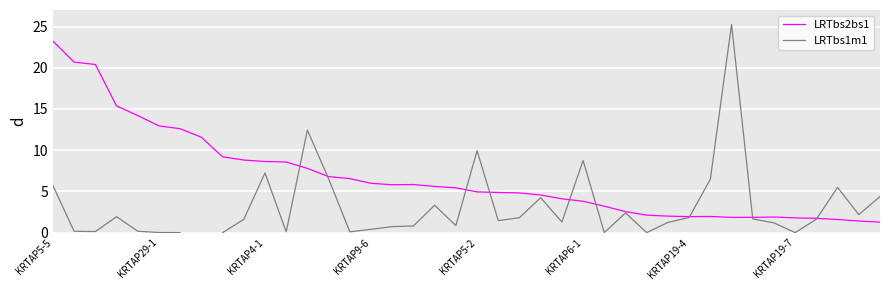

True or false: LRTbs2bs1 has more than 0 points higher than both neighbors.

True